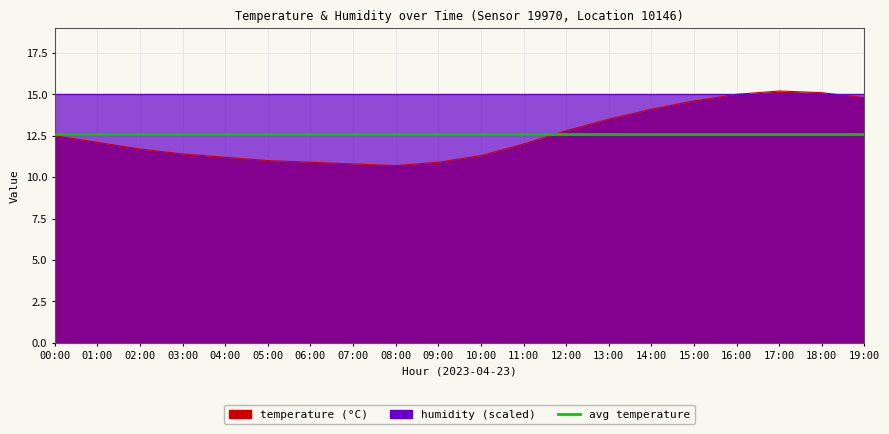

How many interior local peaks (higher than both neighbors) does the data have?

1